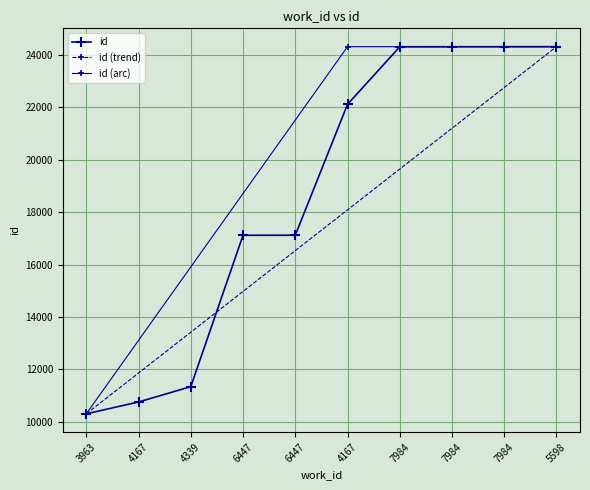

True or false: the data shows 17293 at 3963.

False